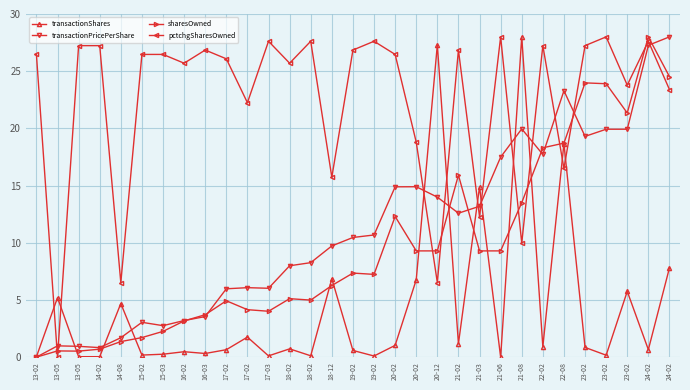

True or false: transactionShares has a value of 2.9 at 13-05.

False